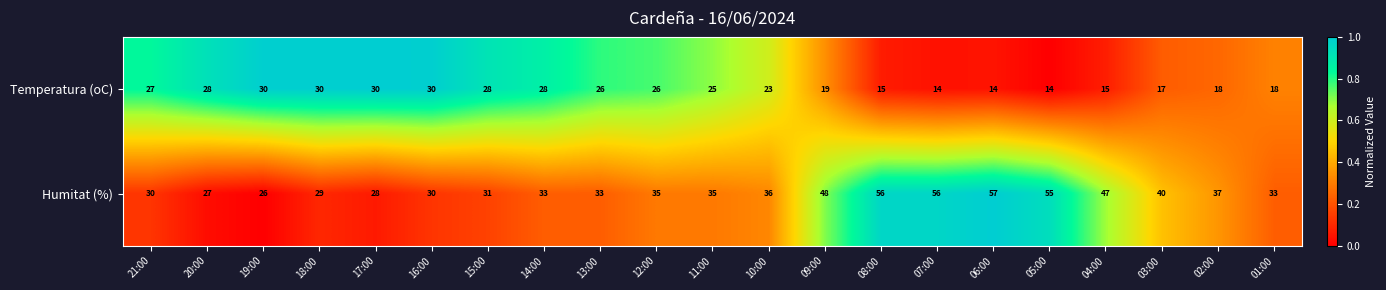

At which label does Temperatura (oC) first exceed 25?

21:00